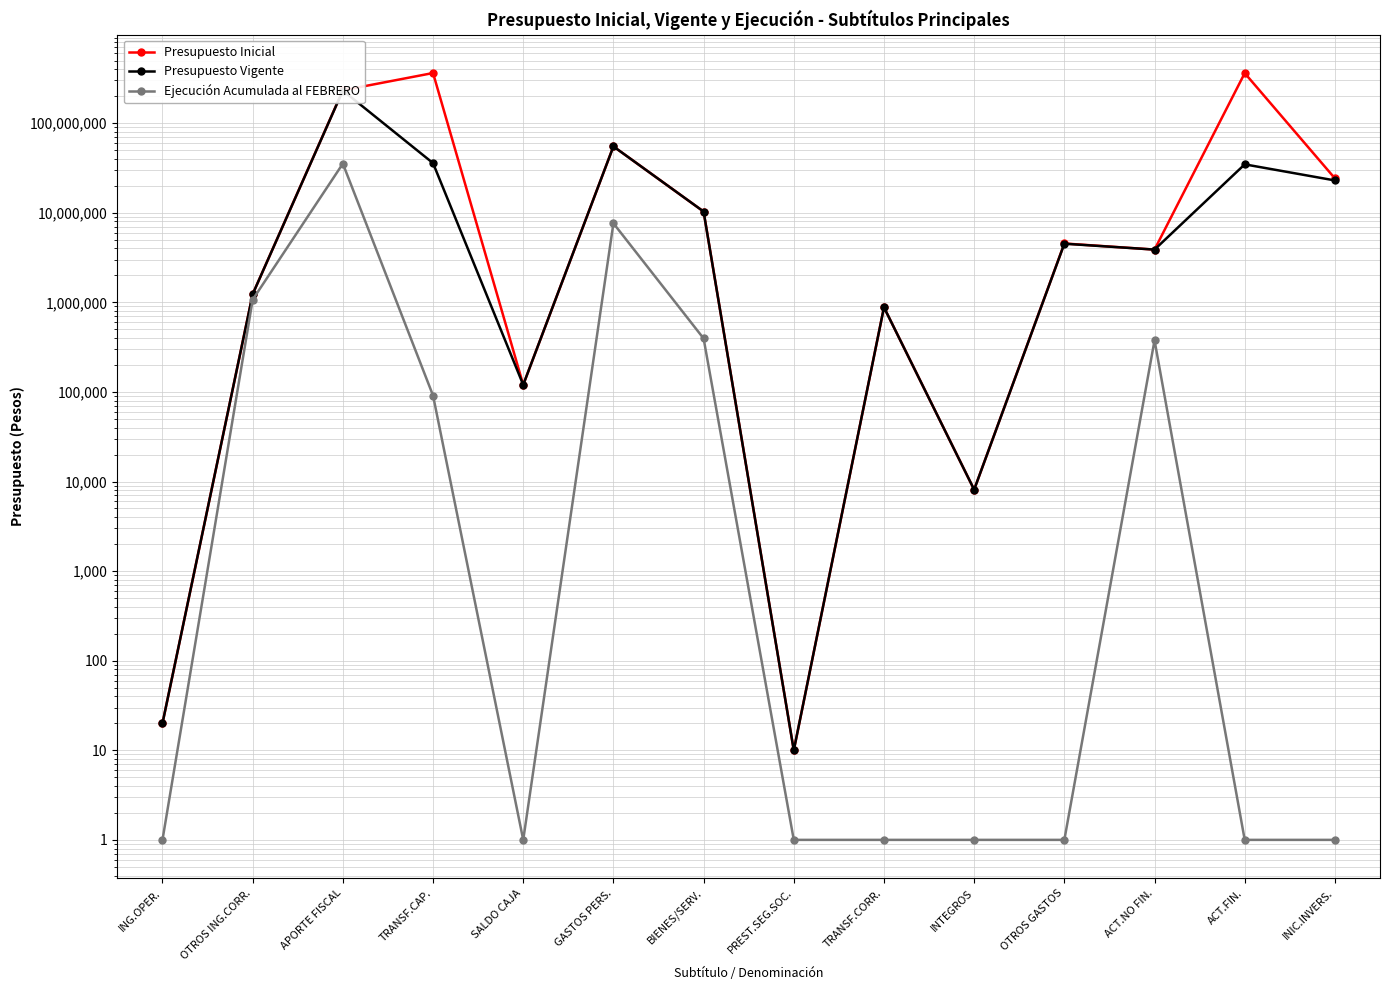

How many lines are shown in the chart?

3